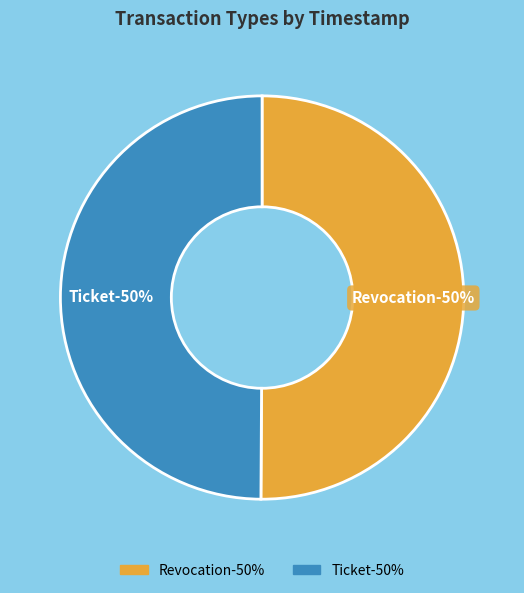

Rank the categories by value from highest to lowest.

Revocation, Ticket